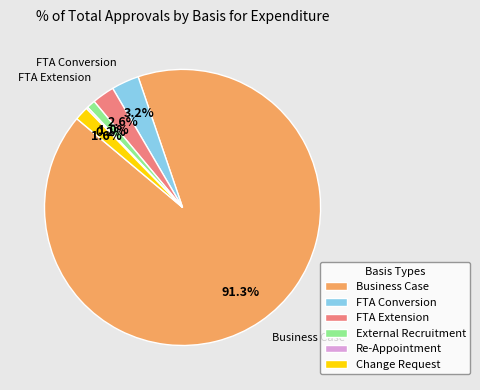

Does Business Case account for over 50% of the chart?

Yes